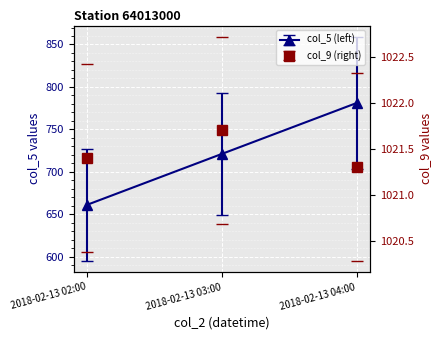

What is the sum of all col_5 (left) values?

2163.0